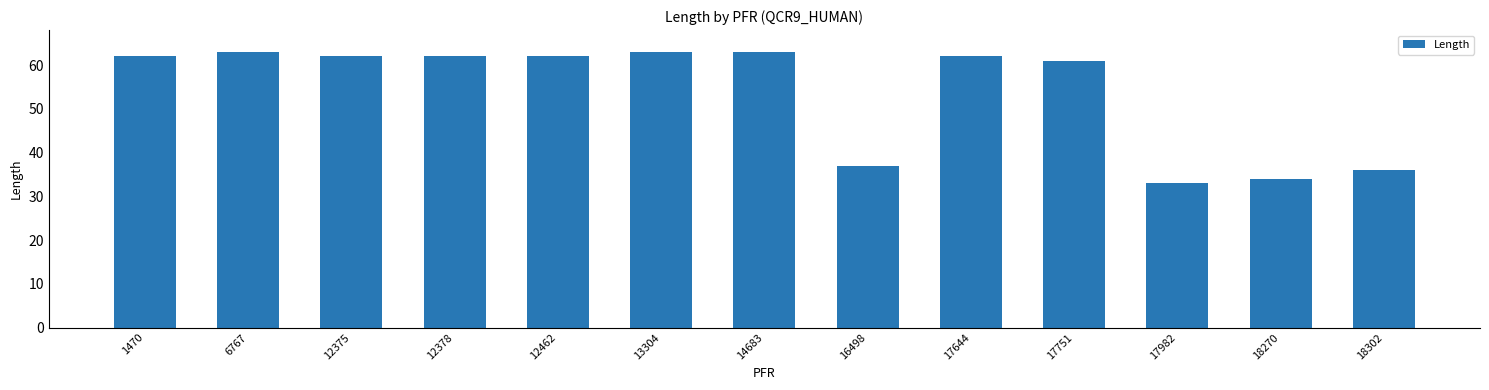

Are the bars grouped side by side (vs. stacked)?

No